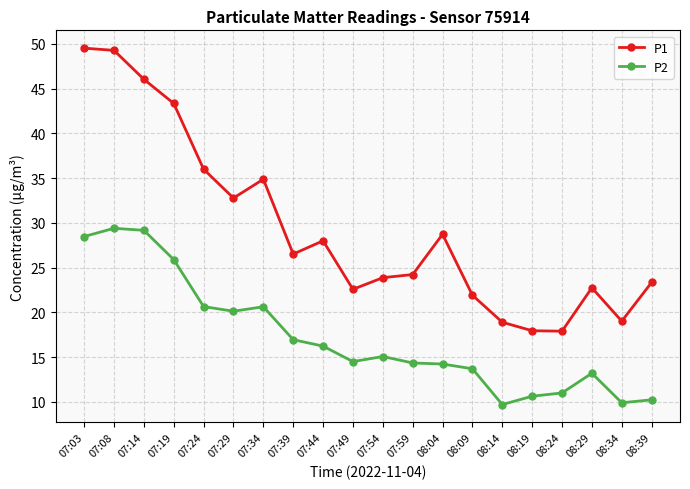

Which series changed the most between 07:59 and 08:14?

P1